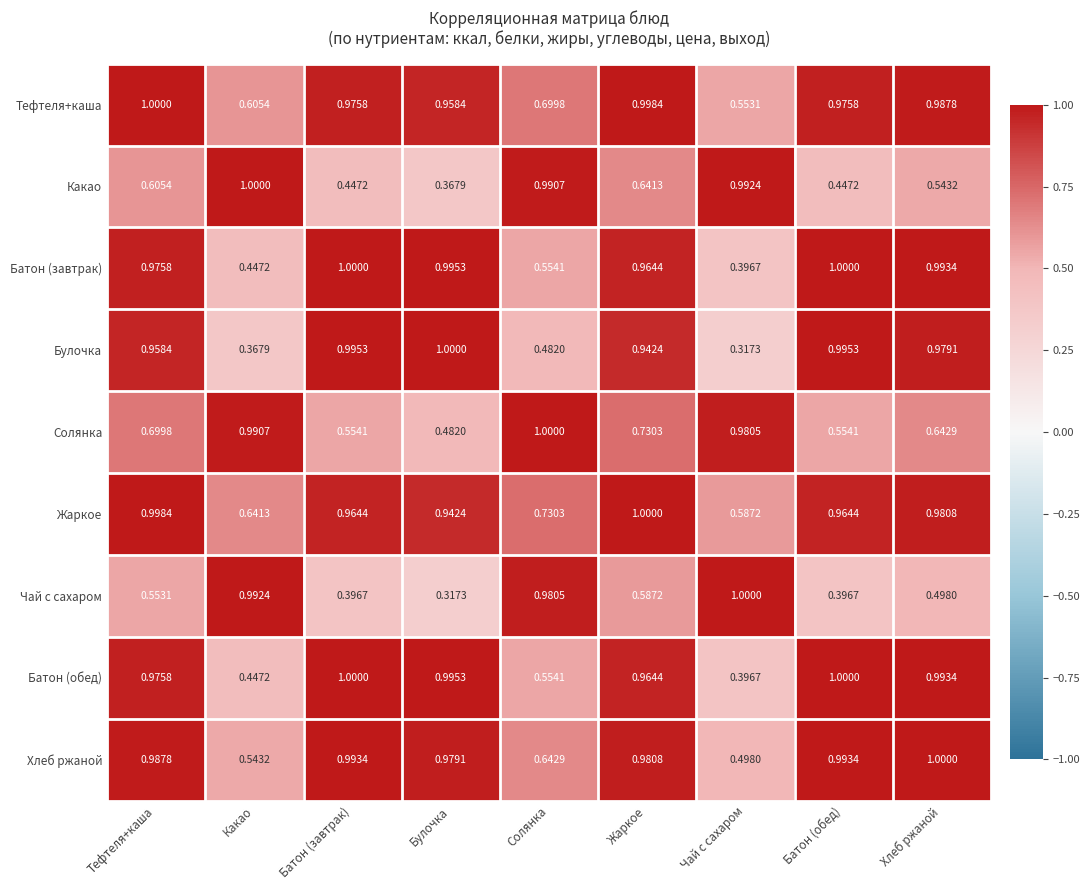

What is the total value across all series at Какао?

6.0